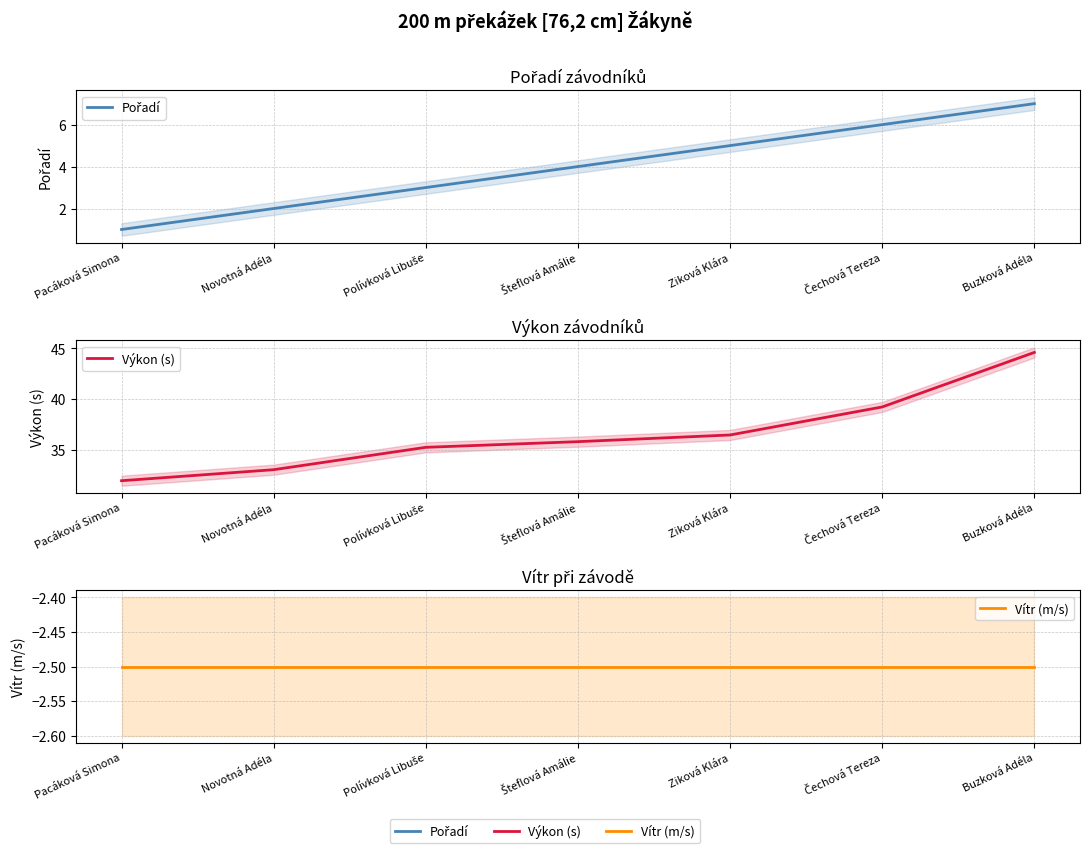

What are all the series names shown in the legend?

Pořadí, Výkon (s), Vítr (m/s)